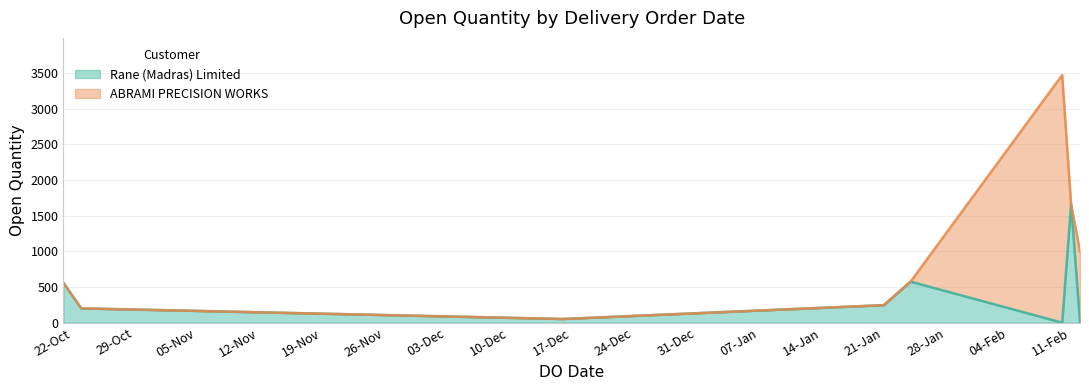

The value of Rane (Madras) Limited at 11-Feb is 2227. True or false?

False